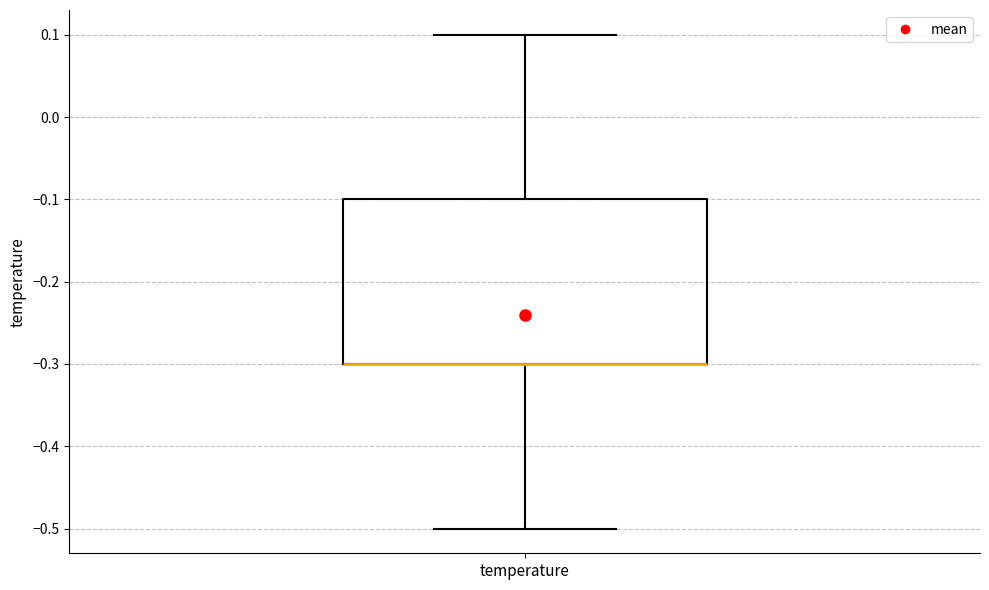

Where is the lower edge of the box for temperature on the y-axis? The values are not printed on the chart, so give them approximately, as read against the axis.

-0.3